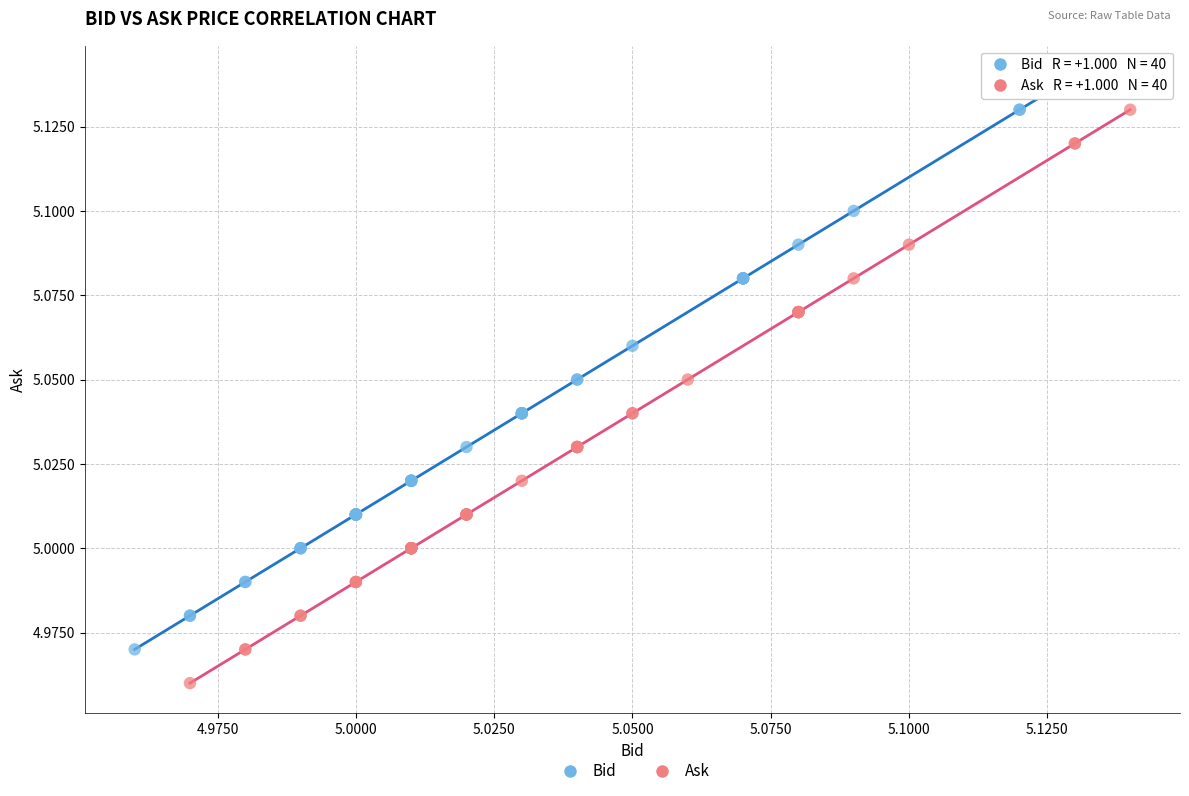

What are all the series names shown in the legend?

Bid, Ask